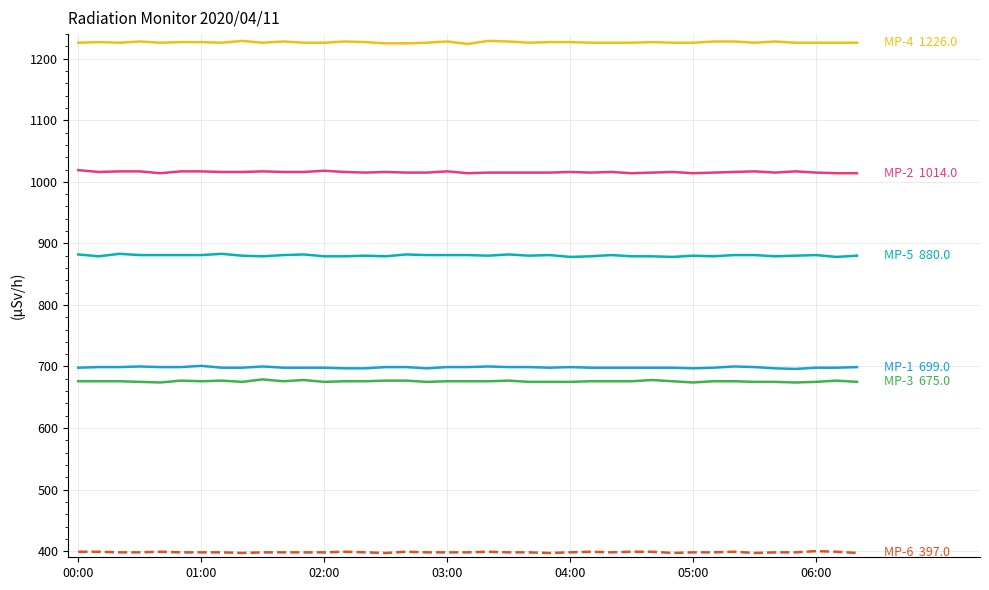

What is the minimum value shown in the chart?

397.0